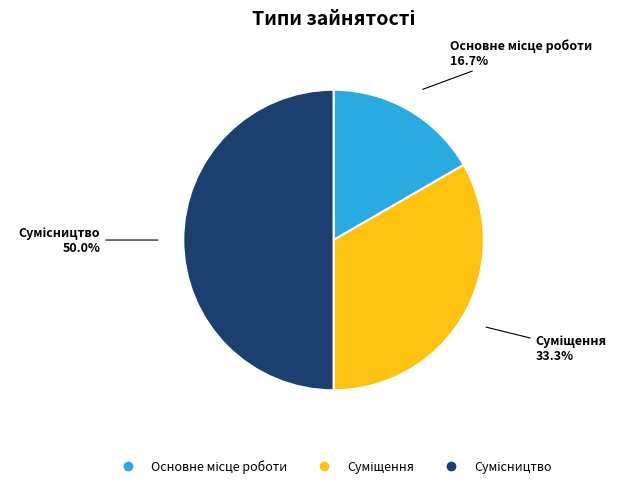

Does Сумісництво represent more than half of the total?

No